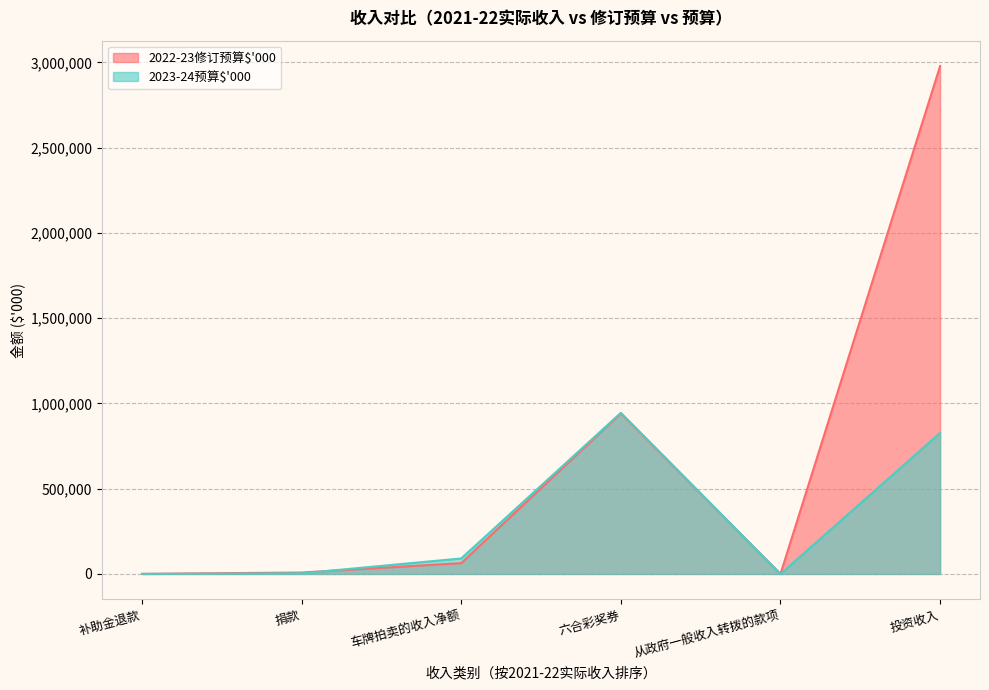

After their last crossing, which series has the higher values: 2022-23修订预算$'000 or 2023-24预算$'000?

2022-23修订预算$'000